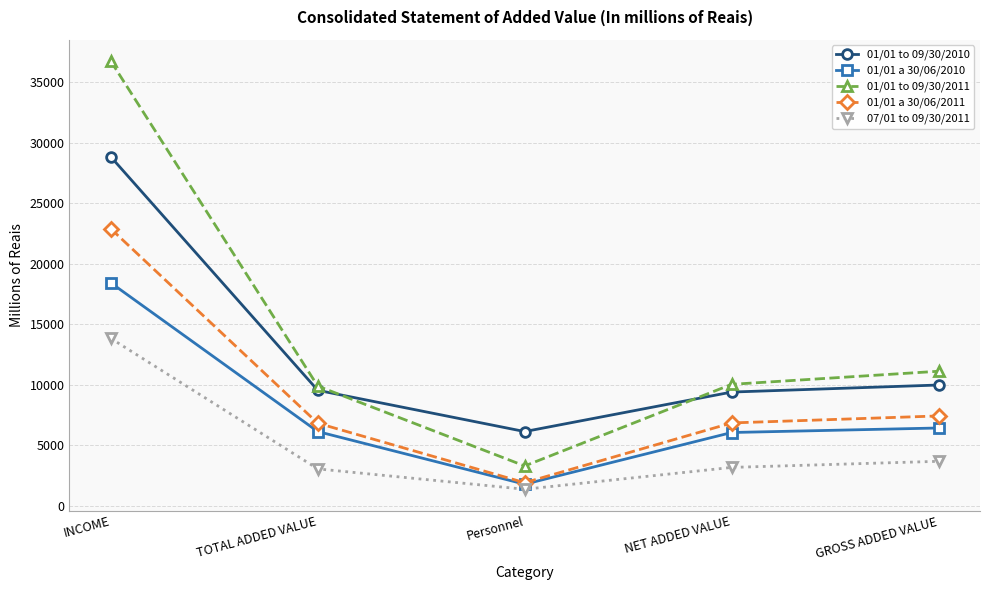

List the series in order of their overall mean, highest first.

01/01 to 09/30/2011, 01/01 to 09/30/2010, 01/01 a 30/06/2011, 01/01 a 30/06/2010, 07/01 to 09/30/2011